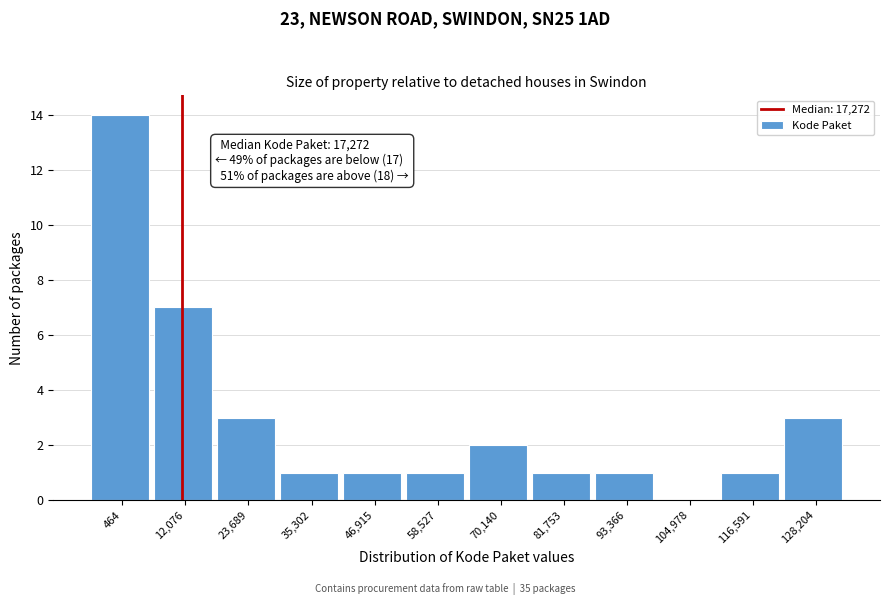

Reading right to left, list all the values displayed in this chart.

128,204=3	116,591=1	104,978=0	93,366=1	81,753=1	70,140=2	58,527=1	46,915=1	35,302=1	23,689=3	12,076=7	464=14